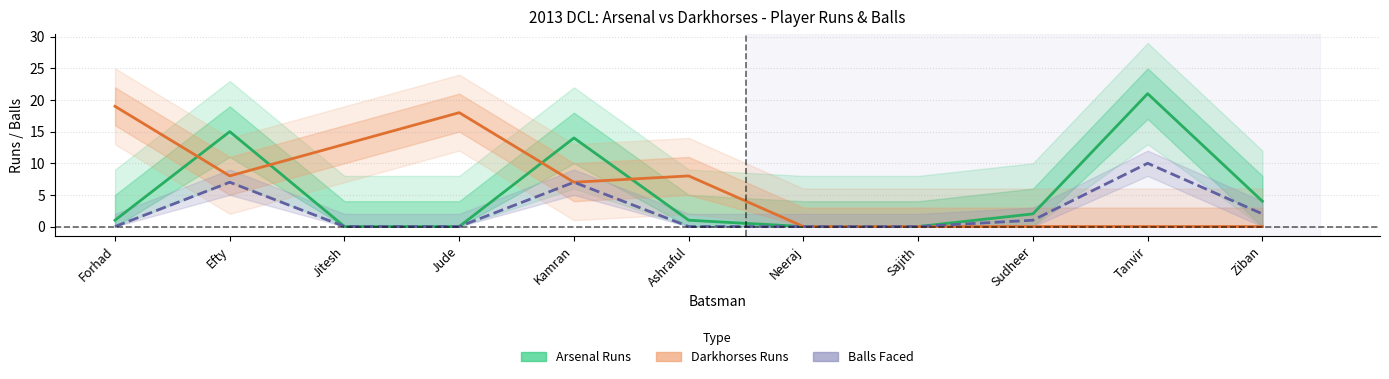

How many values in the Arsenal Runs series exceed 1?

5